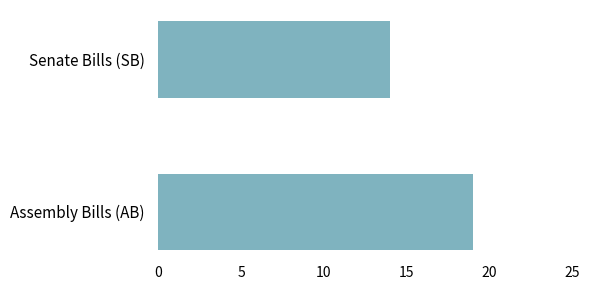

How many data points does each series have?

2